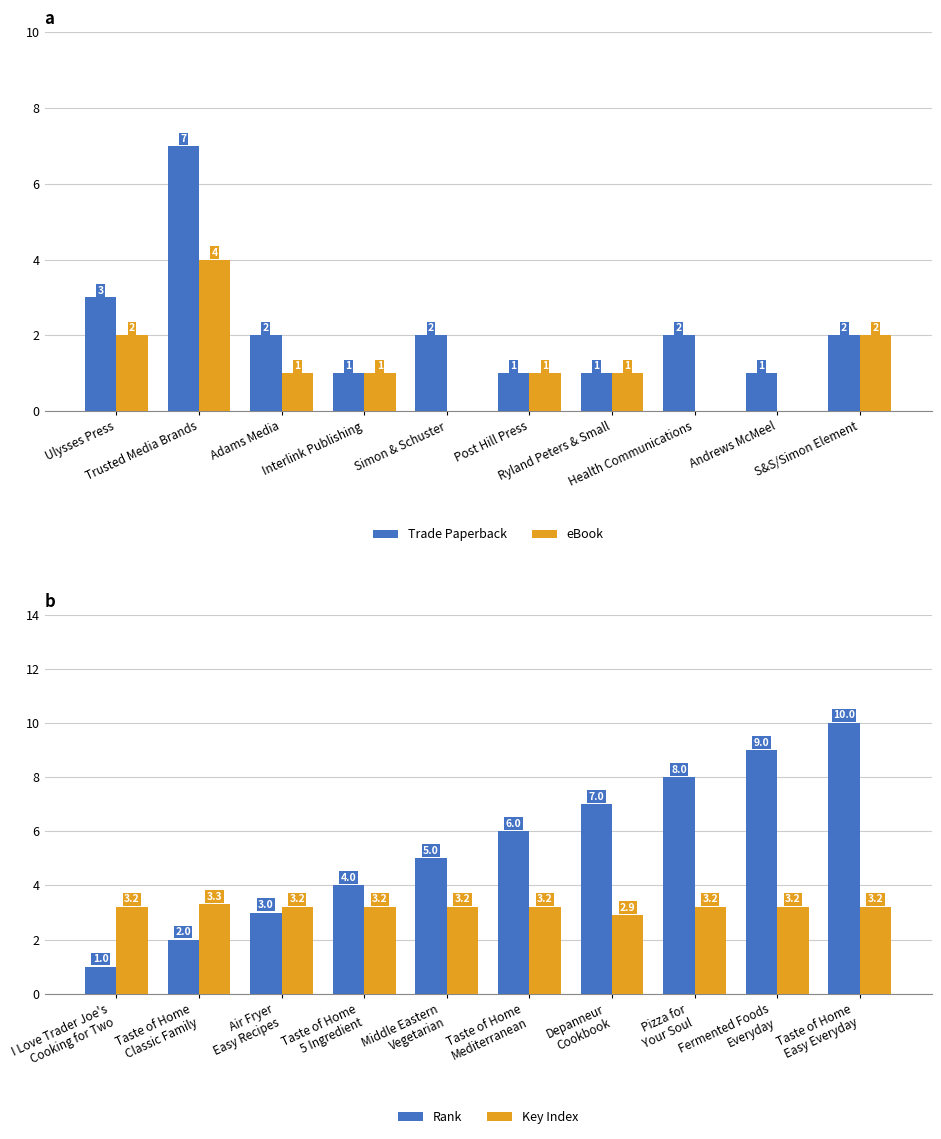

What is the average value of the eBook series?

1.2